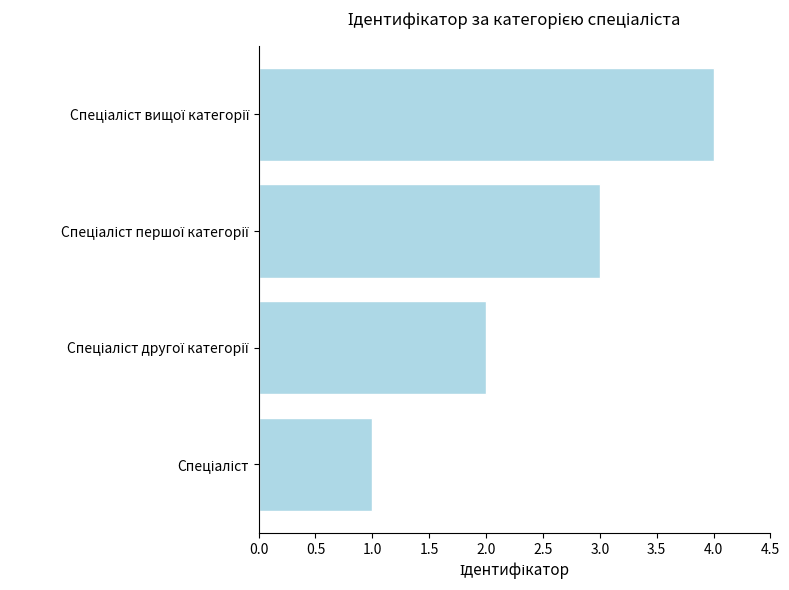

What is the sum of all values?

10